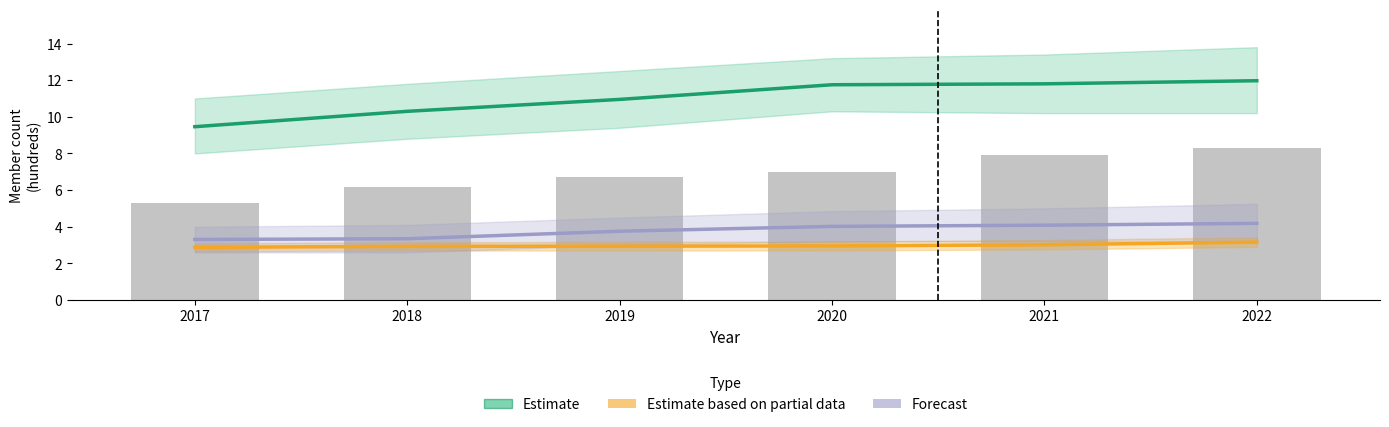

Are the bars horizontal?

No